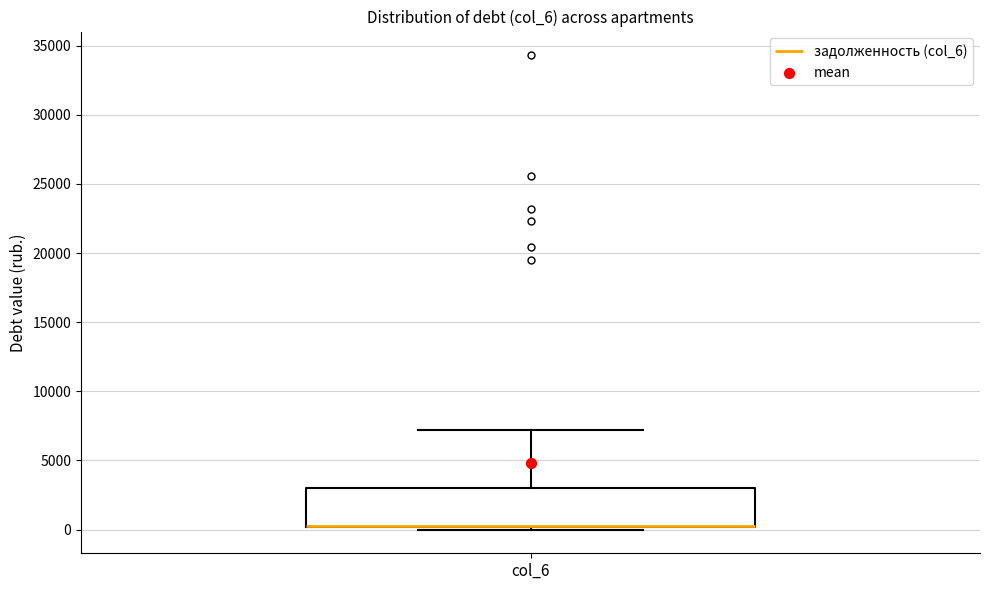

Read this box plot against the y-axis: the position of the median line, the range covered by the box, and the ends of both whiskers. The values are not printed on the chart, so give them approximately, as read against the axis.

median 500 (drawn on the box's lower edge), box 0 to 3000, whiskers 0 (just below the box's lower edge) to 7000